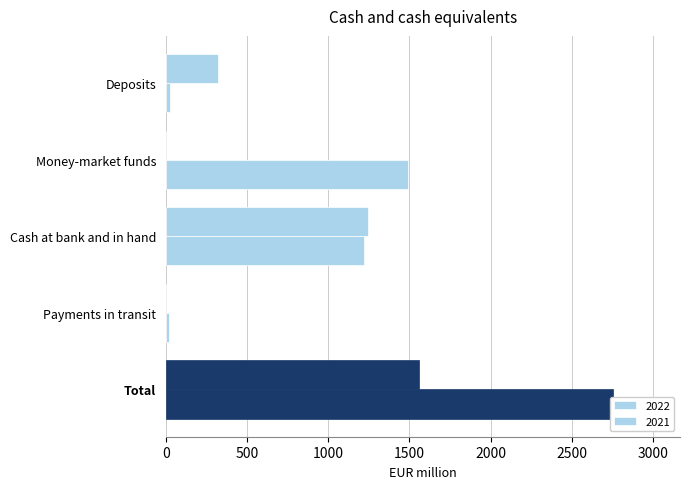

Reading left to right, extract all data points from this chart.

2022: 23	1493	1221	18	2755
2021: 318	0	1243	0	1561